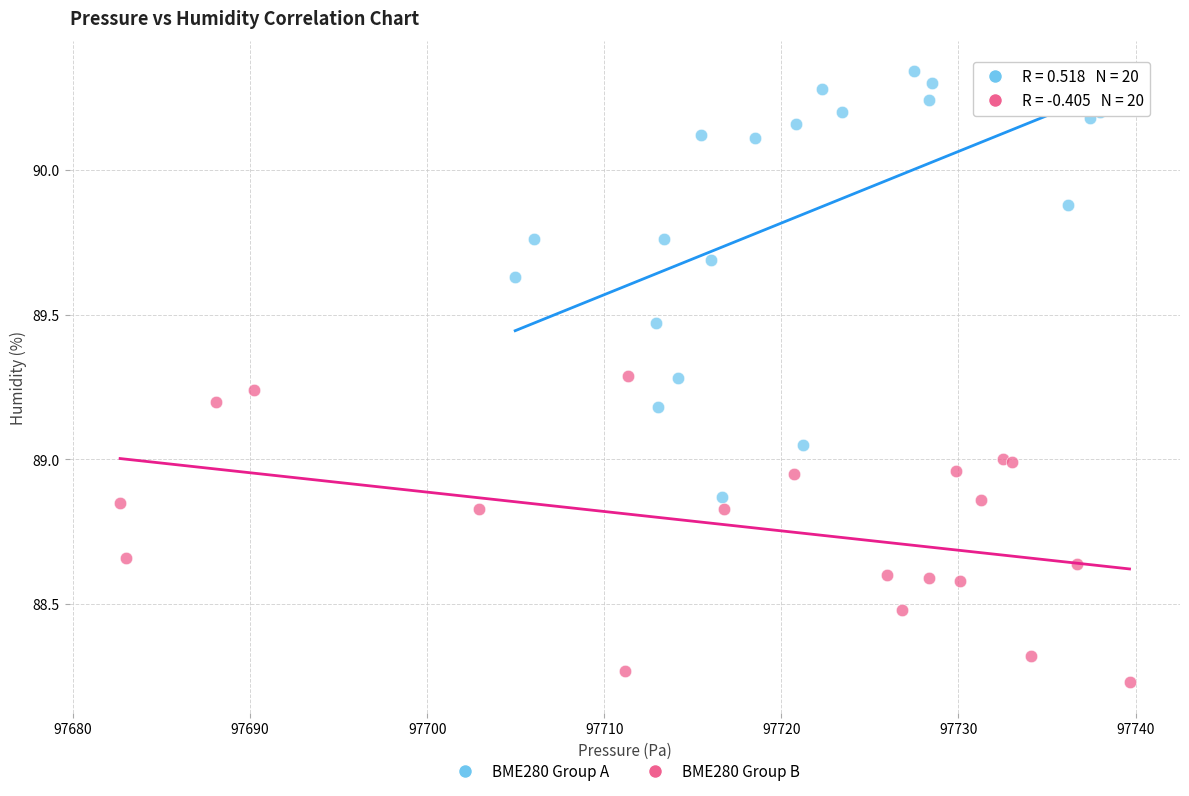

Which series contains the highest Y value?

BME280 Group A